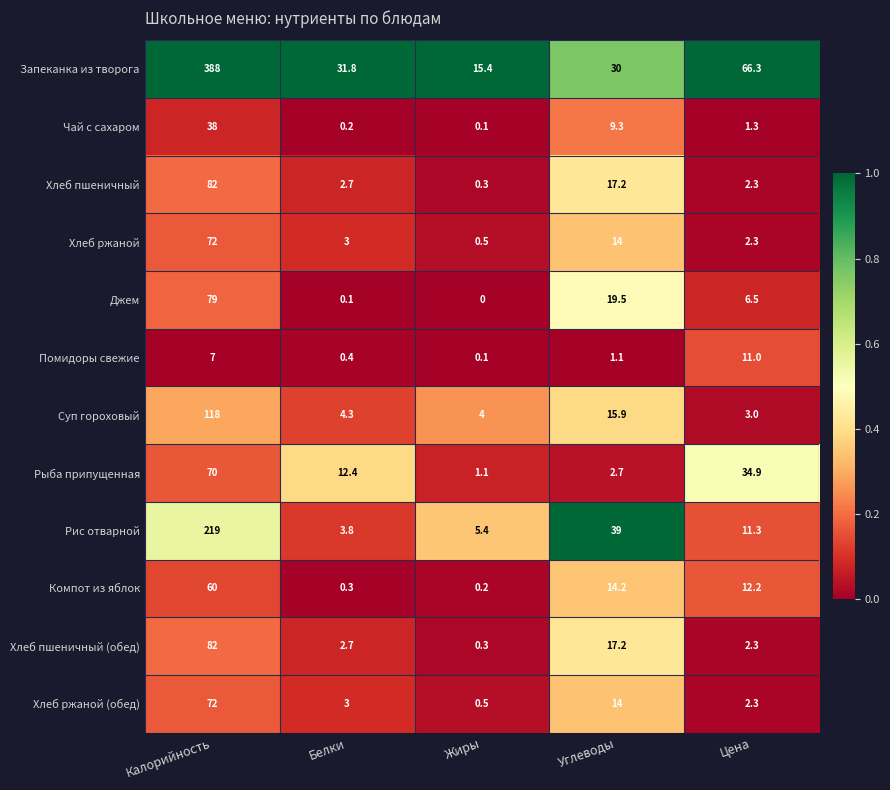

Count the number of categories in the chart.

5